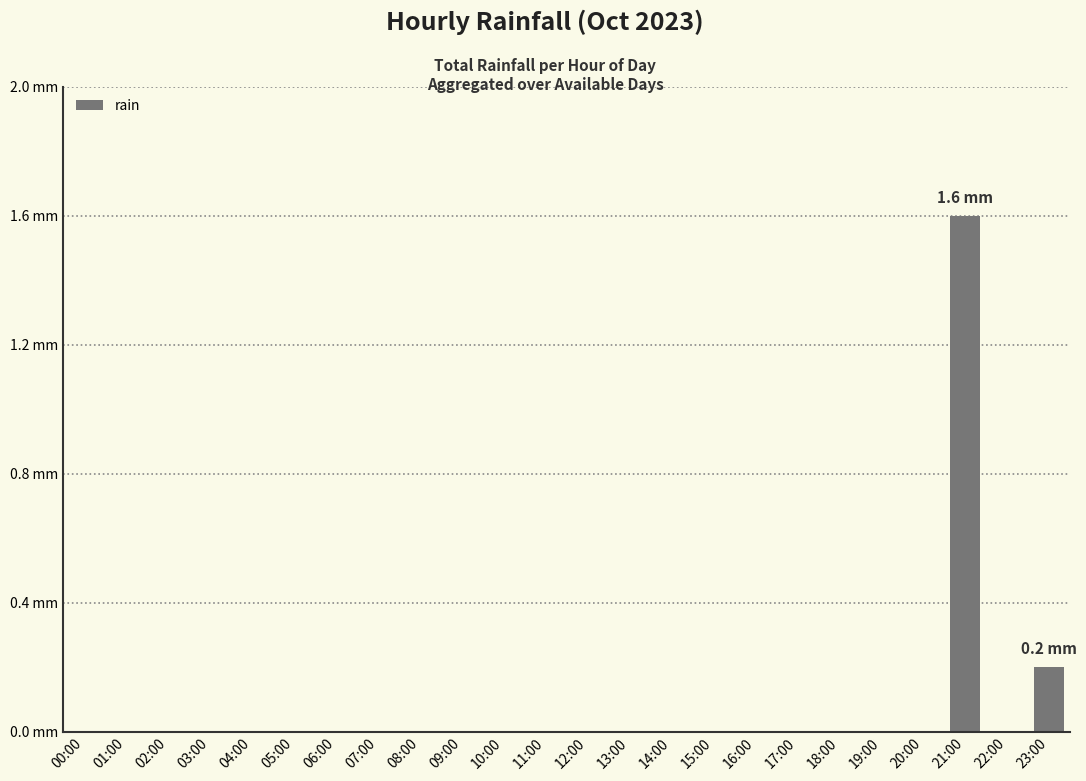

Count the values in the range 0 to 1.

23